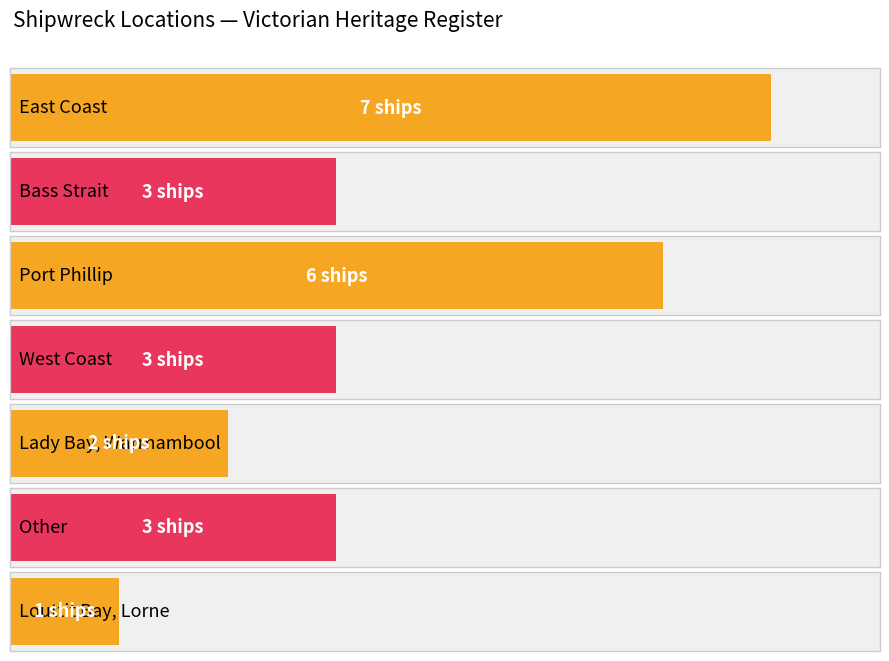

What is the average value?

4